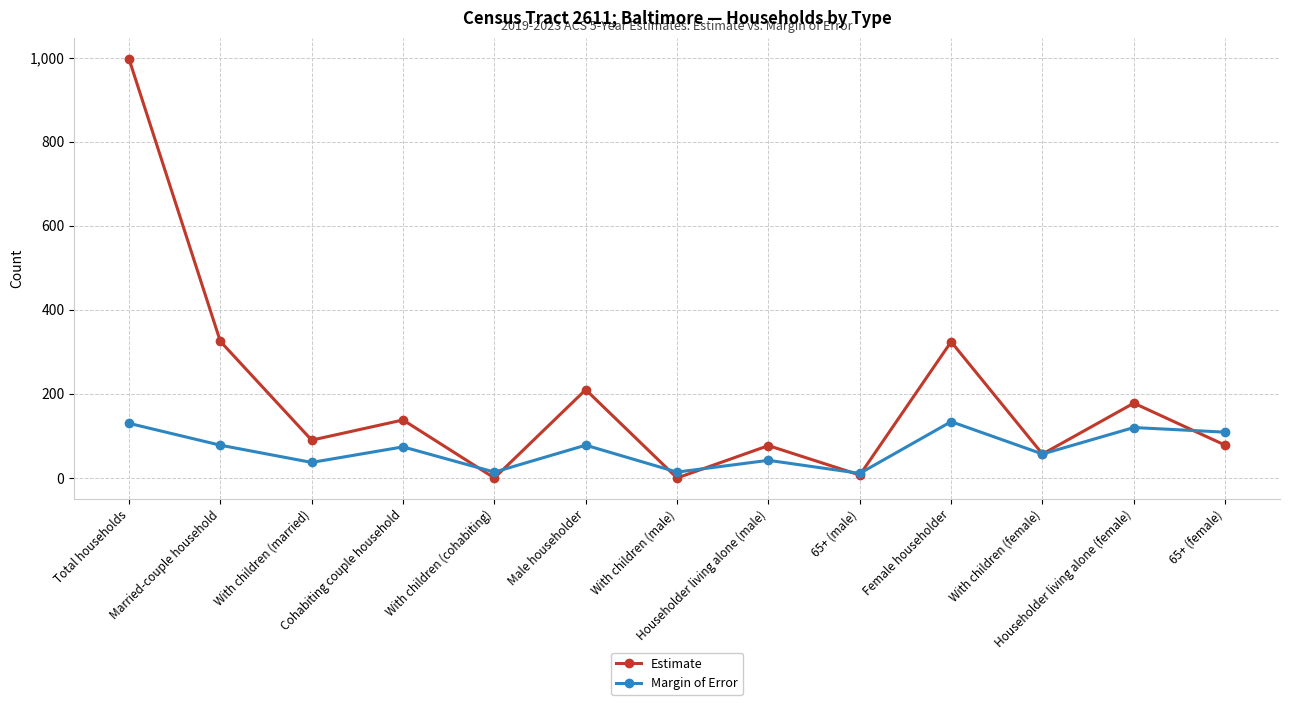

What is the difference between the Estimate values at Householder living alone (female) and With children (male)?

178